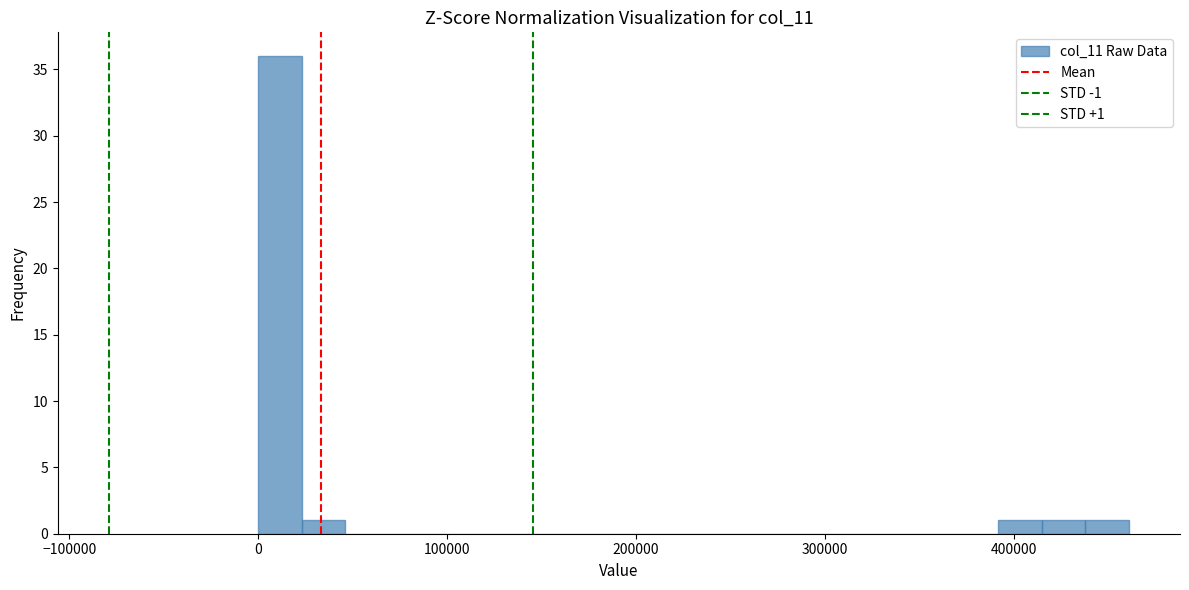

Around what value on the x-axis is the tallest bar? Give the approximate position of its centre, as read against the axis.

10000